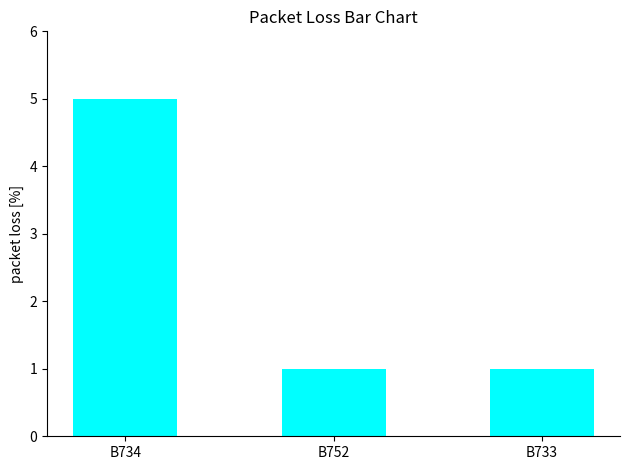

What is the label of the 1st bar from the right?

B733